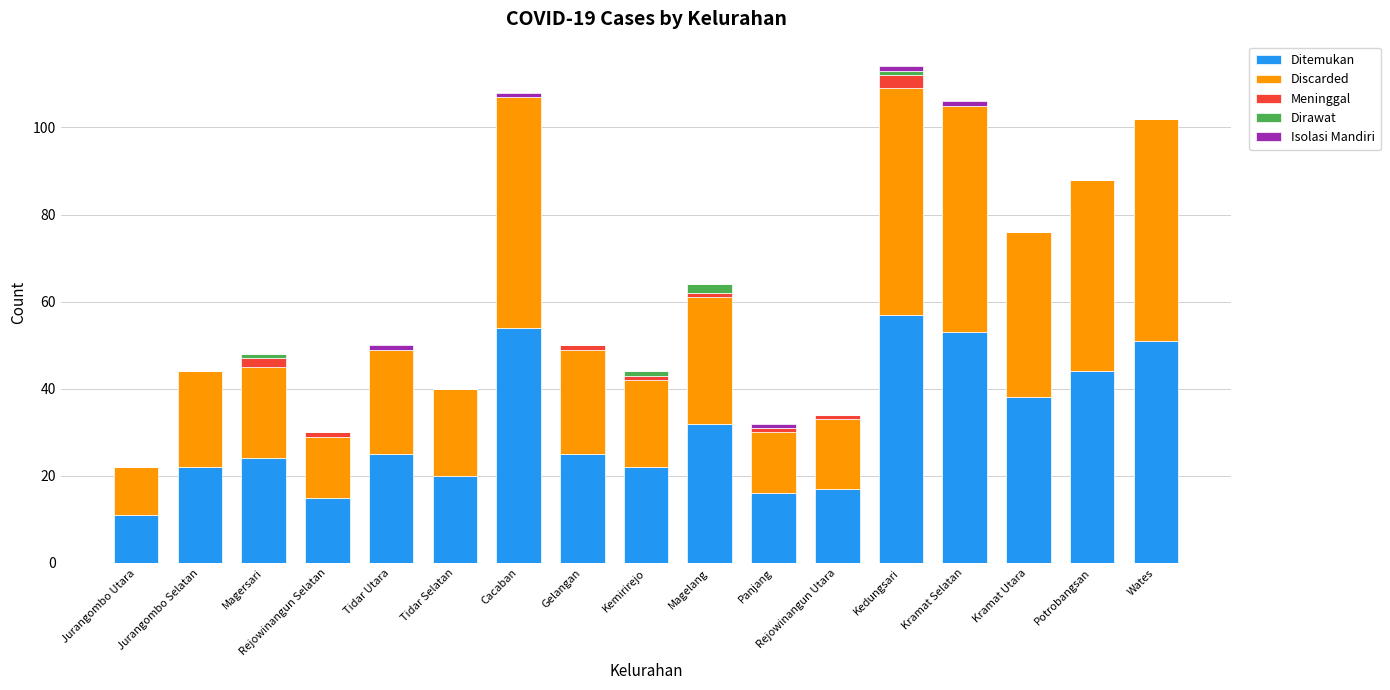

Does the chart contain stacked bars?

Yes